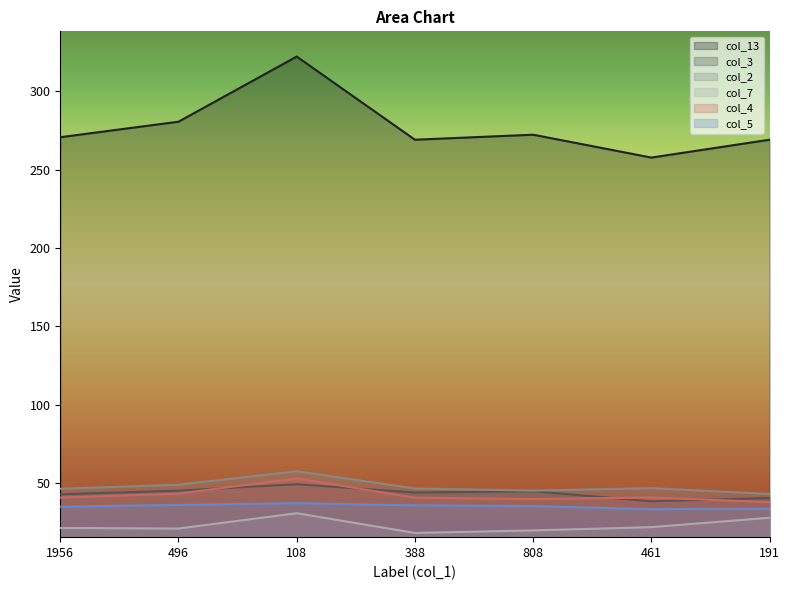

Which category has the highest value in the col_13 series?

108